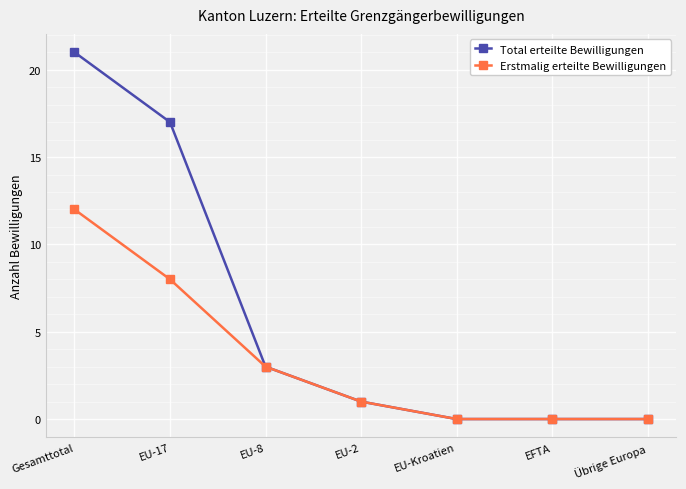

Count the number of data series in this chart.

2